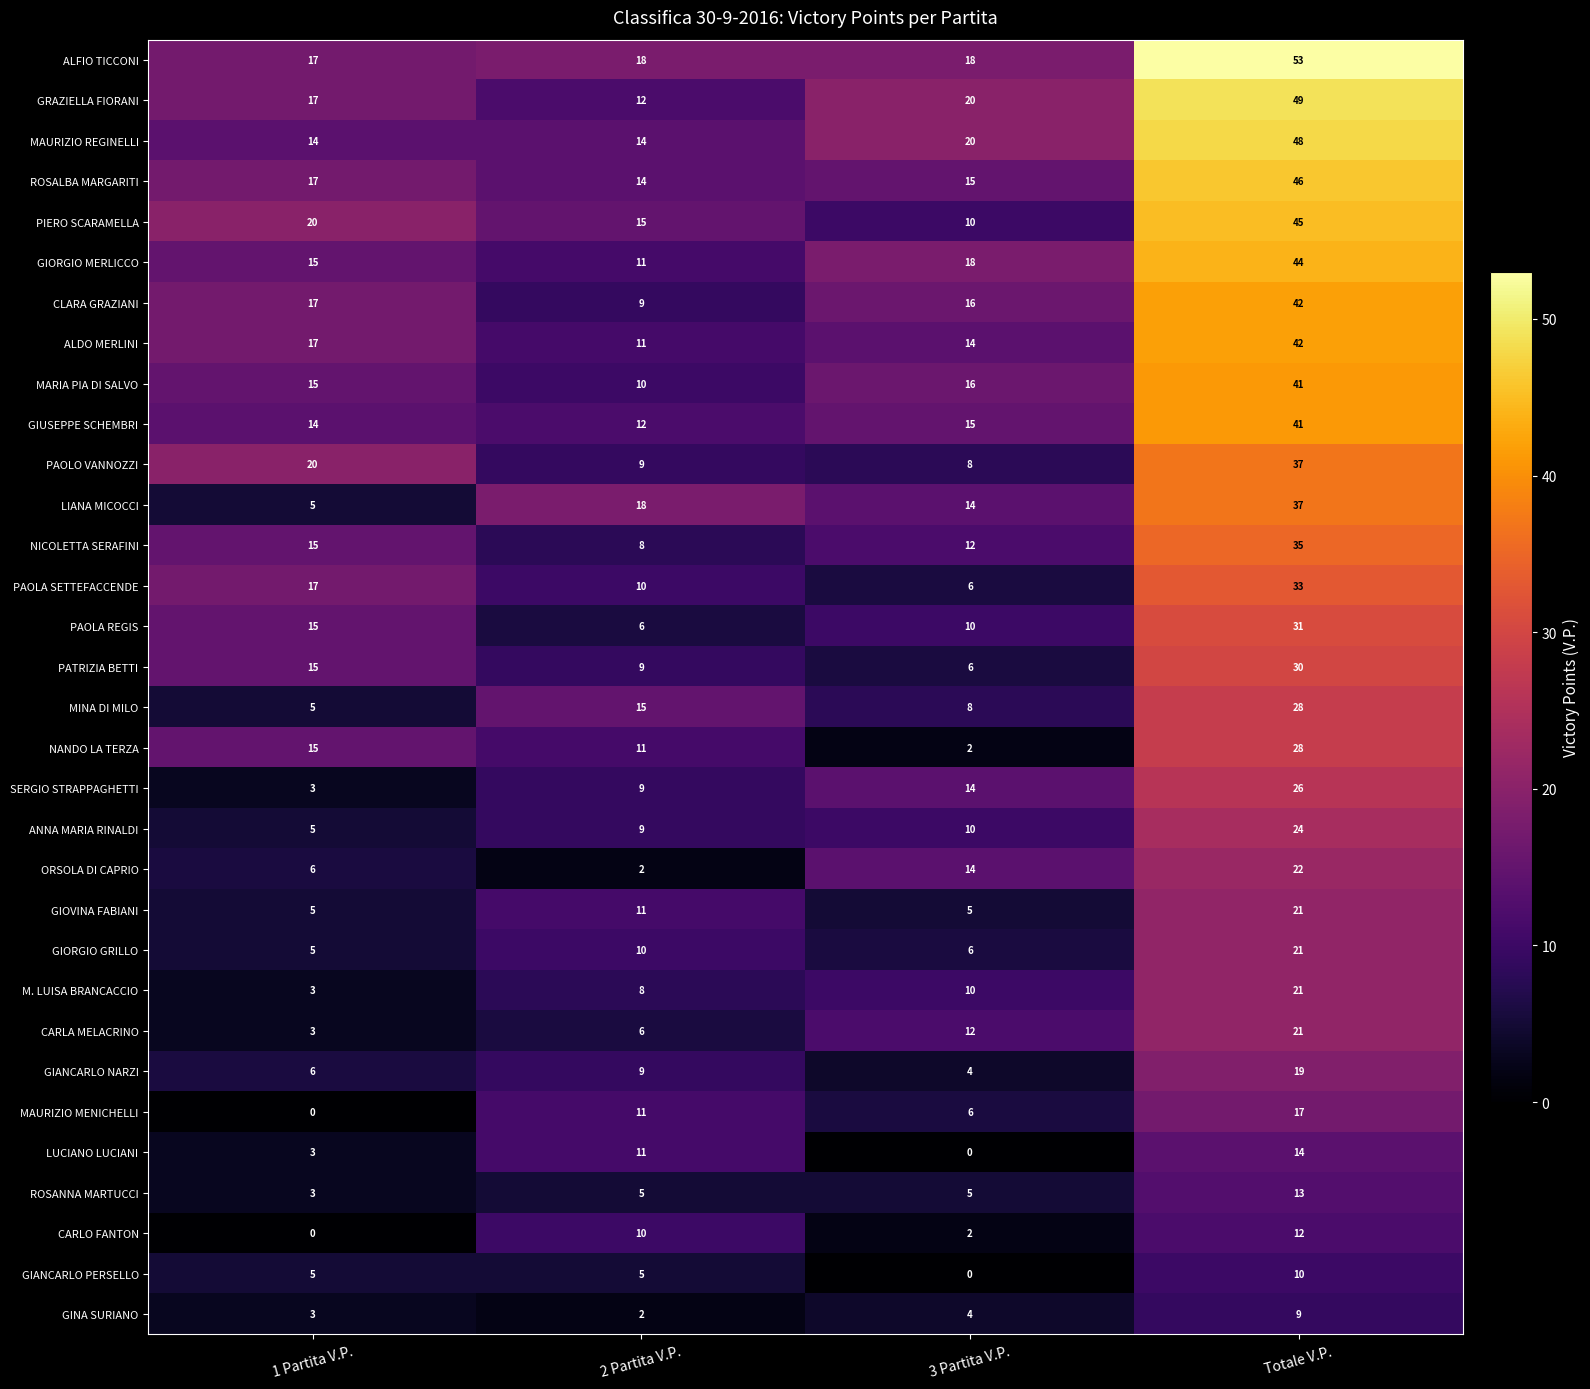

What is the lowest value of the ANNA MARIA RINALDI series?

5